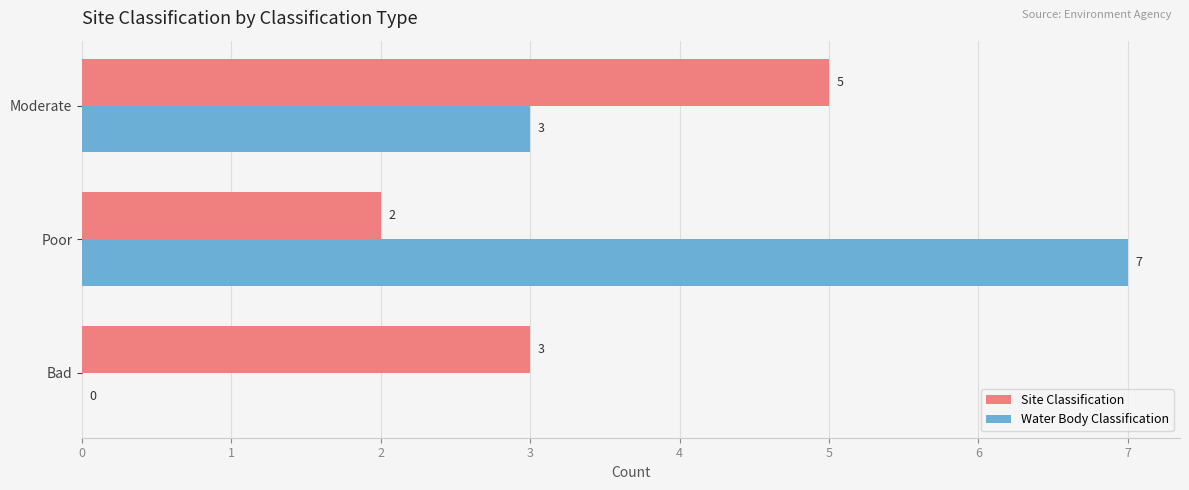

Is it true that Water Body Classification equals 9 at Poor?

False